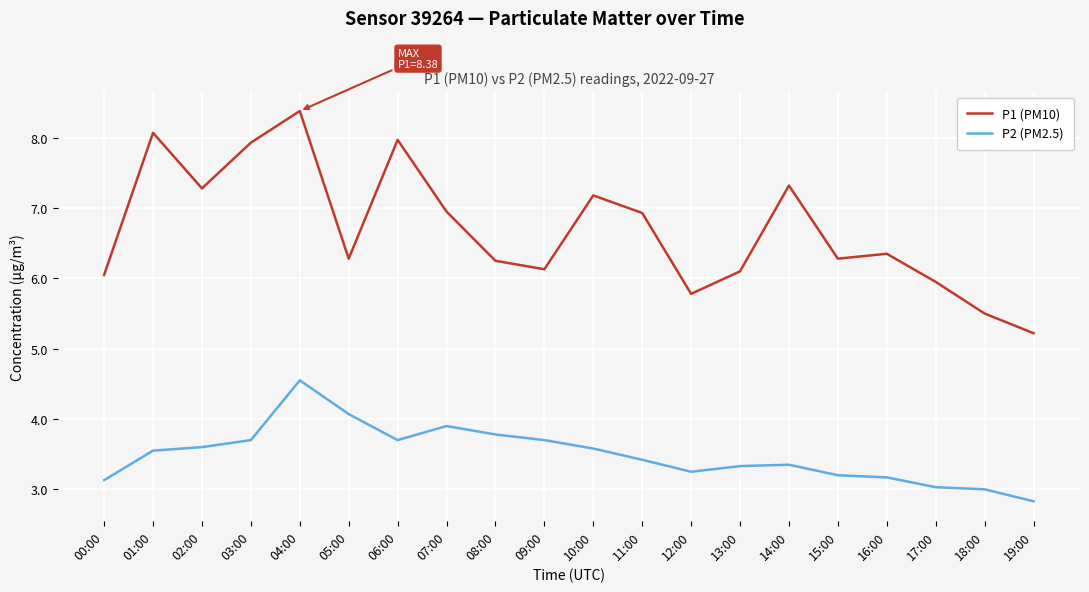

What value does the P1 (PM10) series have at 18:00?

5.5